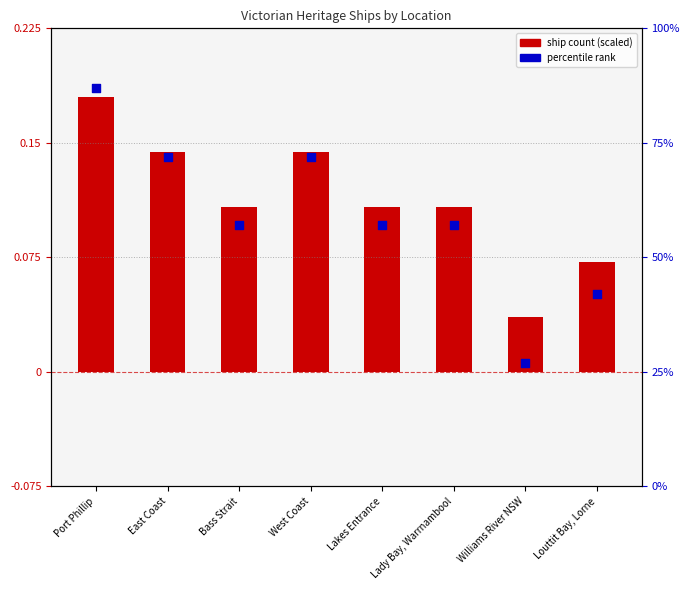

At which category is the sum across all series the highest?

Port Phillip